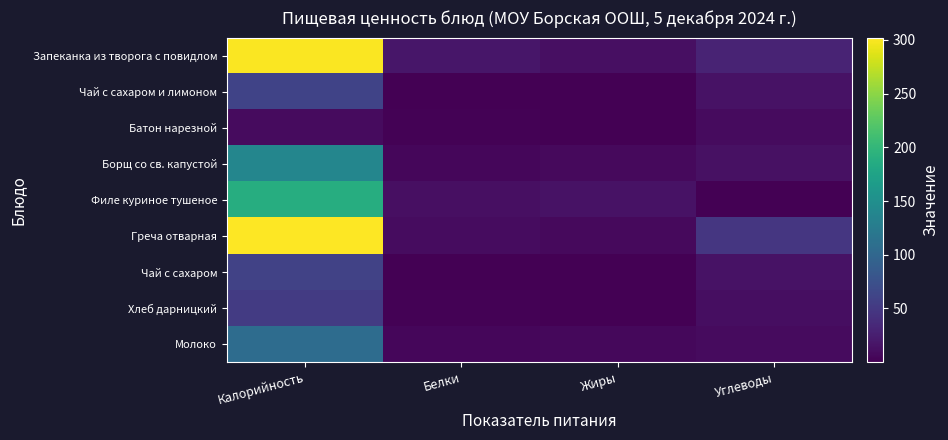

At how many categories does at least one series exceed 278?

1